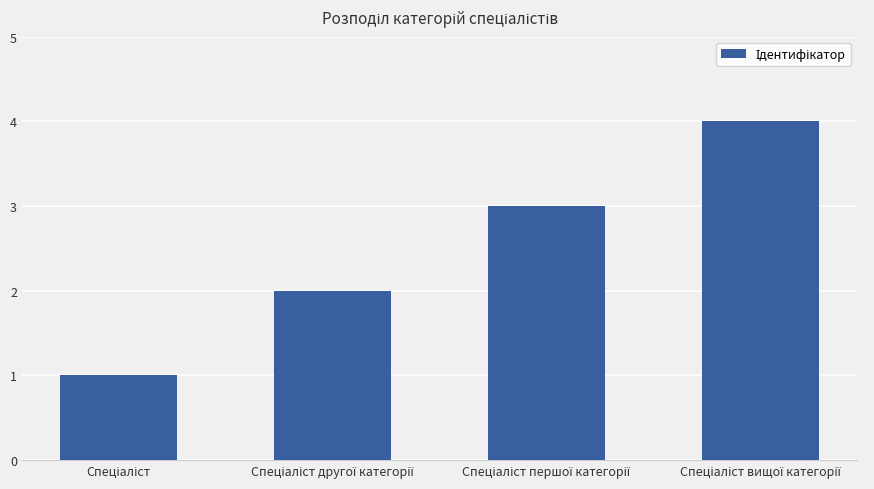

What is the value of the 4th bar from the left?

4